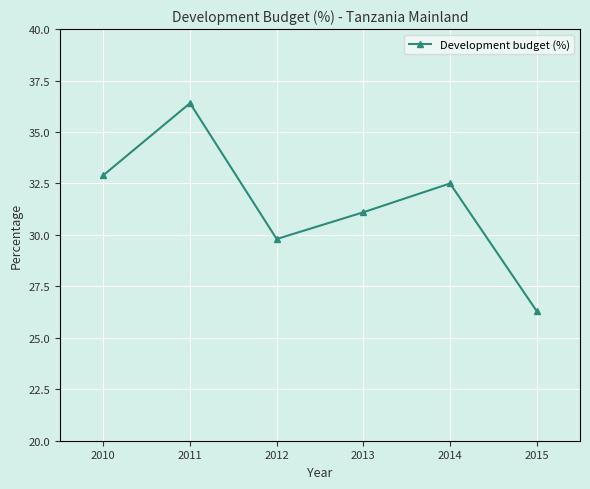

True or false: the data has more than 0 interior local peaks.

True